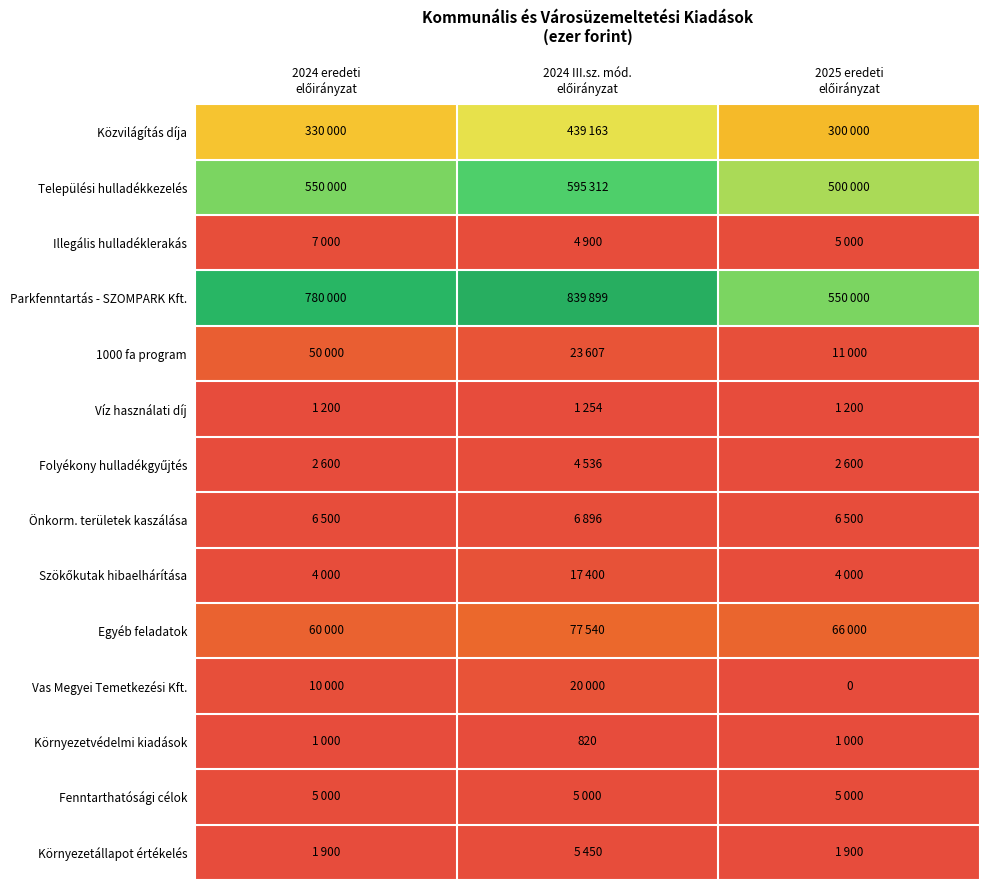

What is the total value across all series at 2024 eredeti
előirányzat?

1809200